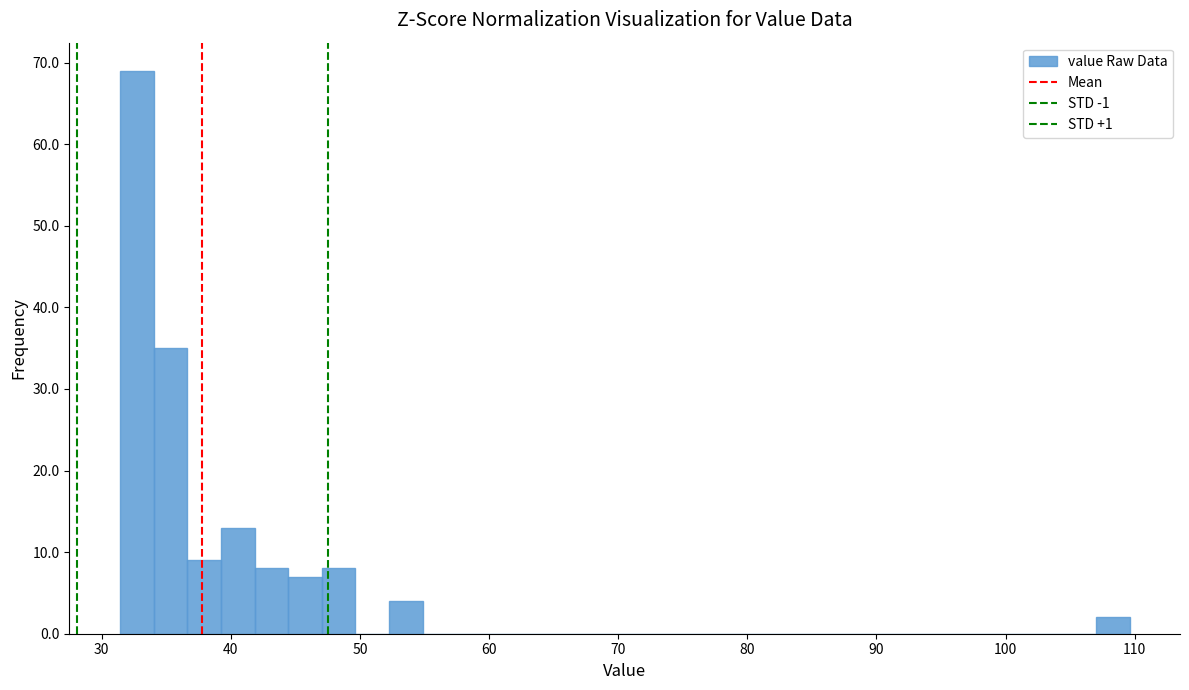

Around what value on the x-axis is the tallest bar? Give the approximate position of its centre, as read against the axis.

33